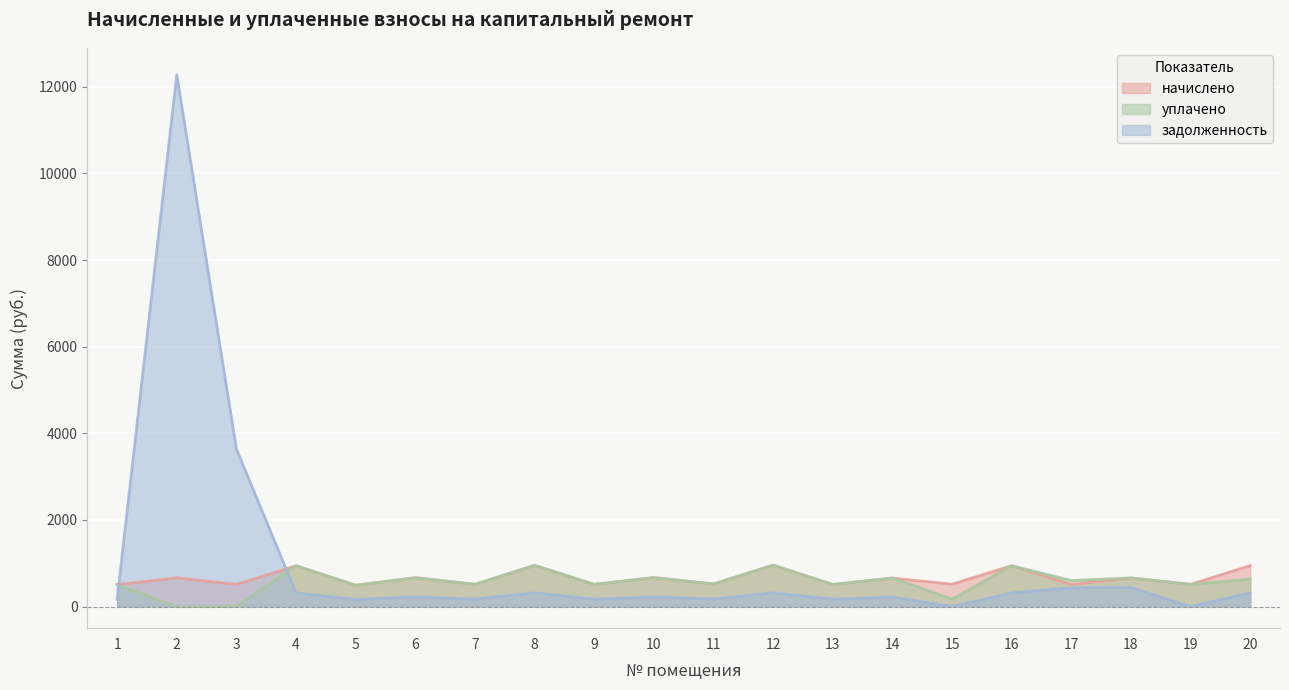

Where is задолженность nearest to the value 6138?

3